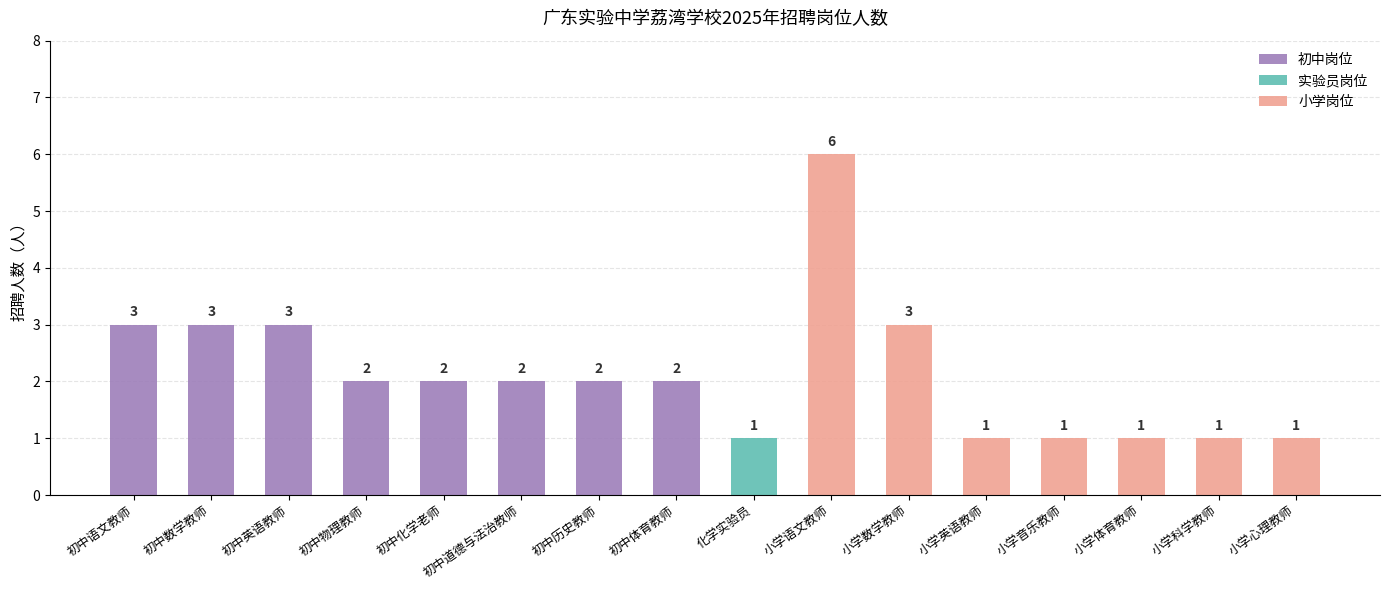

What is the label of the 10th bar from the right?

初中历史教师